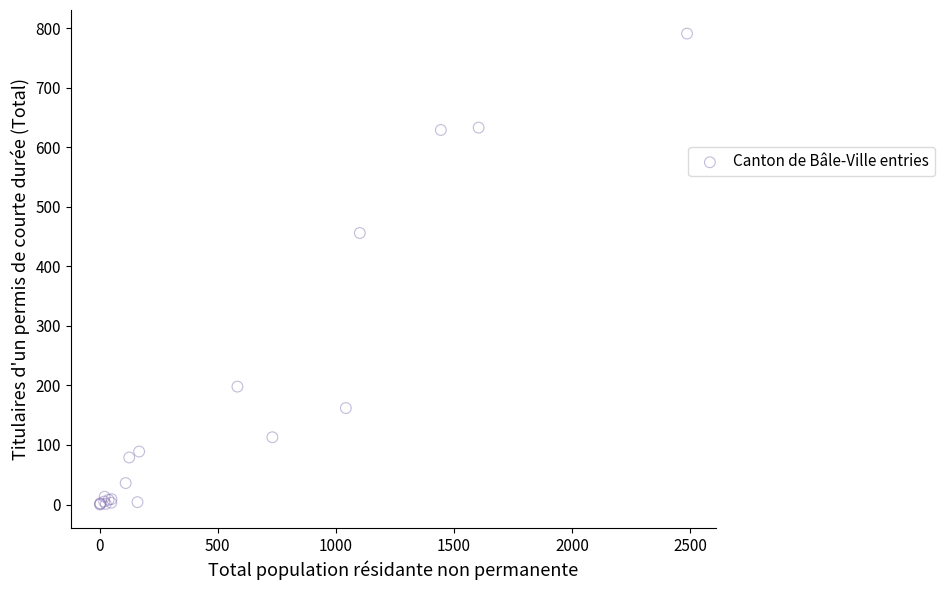

What Y value in the scatter plot is closest to 395?

456